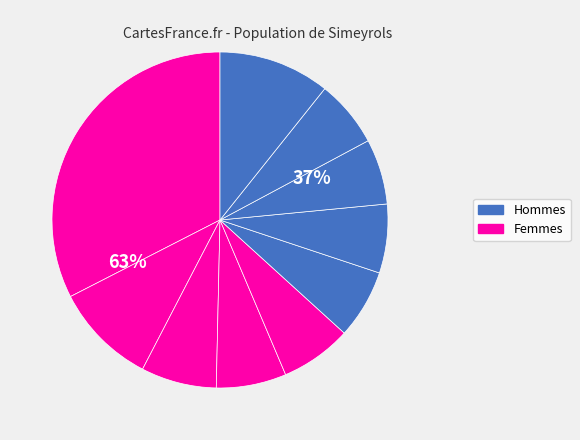

Is the sum of pct05 and pct95 greater than half?

No